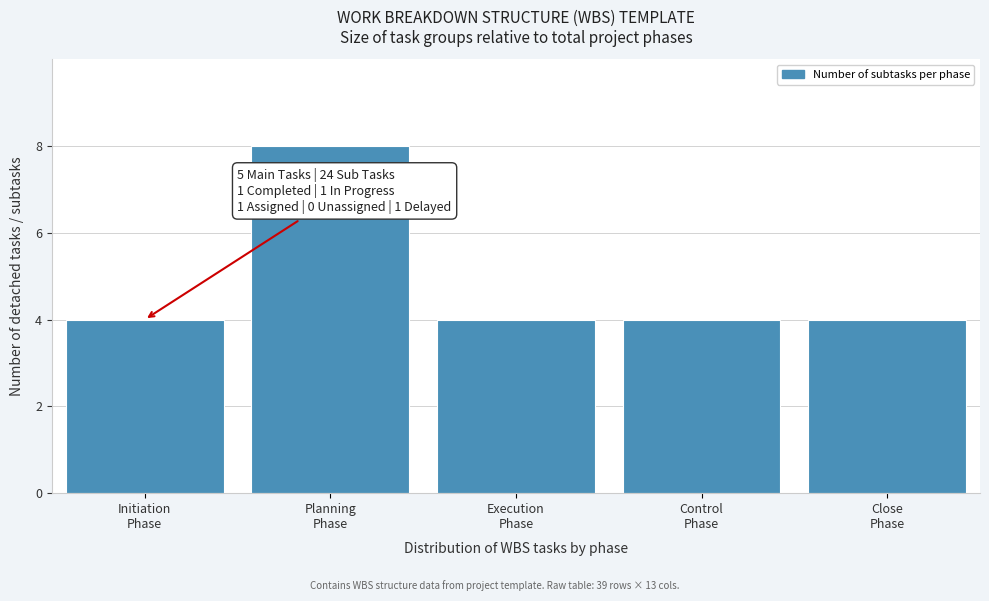

Reading right to left, what are all the values shown in this chart?

4	4	4	8	4